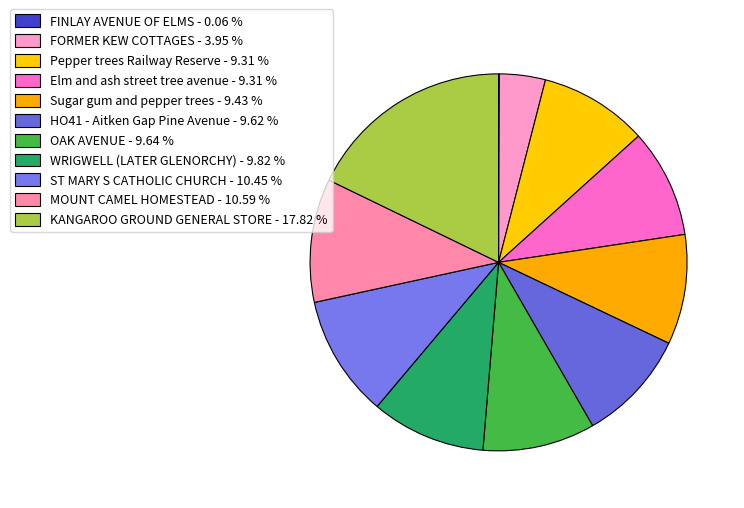

What is the smallest slice in the pie chart?

FINLAY AVENUE OF ELMS